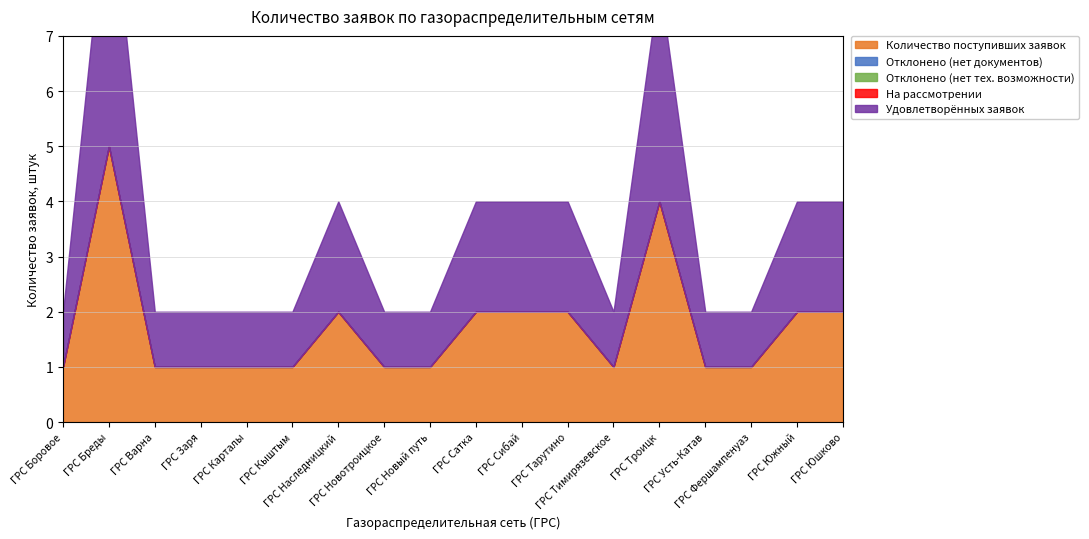

Where is Количество поступивших заявок nearest to the value 3?

ГРС Наследницкий